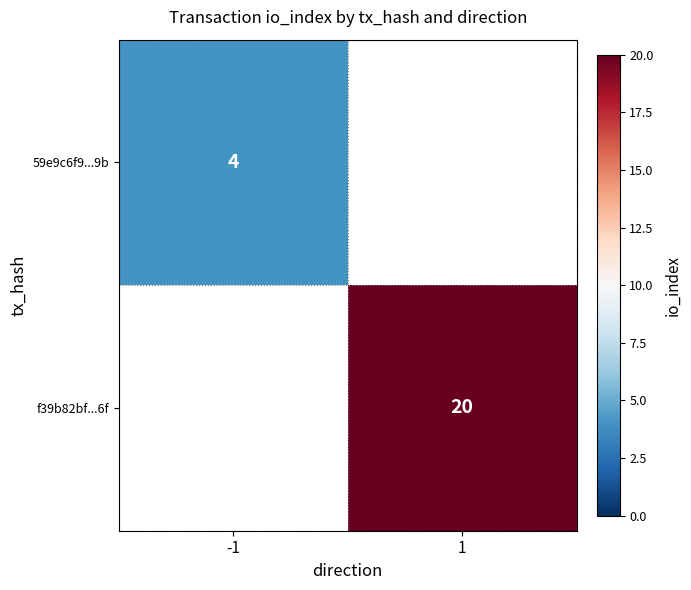

The f39b82bf...6f series shows 20 at 1. True or false?

True